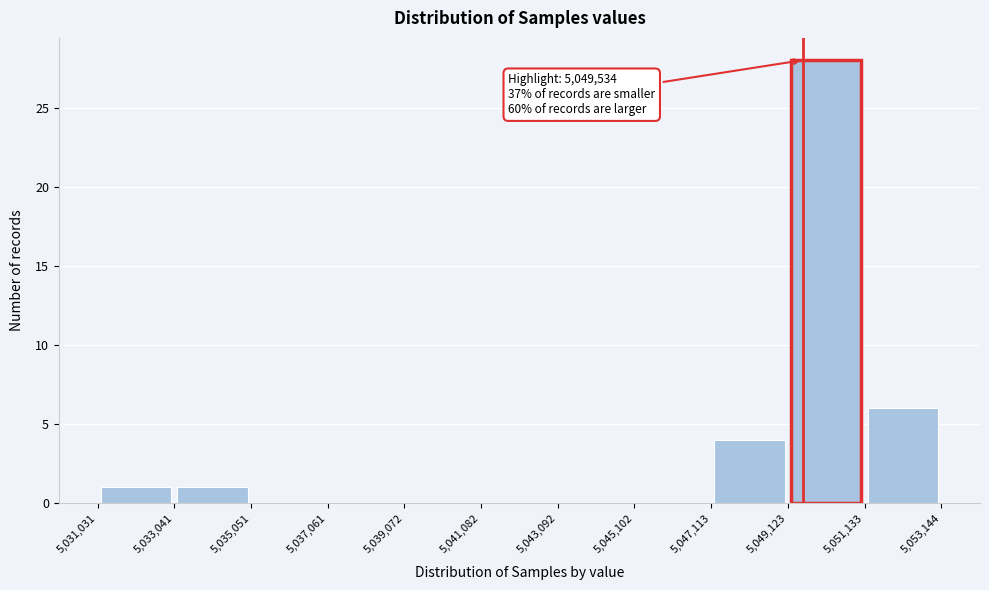

Over which range of the x-axis is the bar tallest?

5,049,123 to 5,051,133